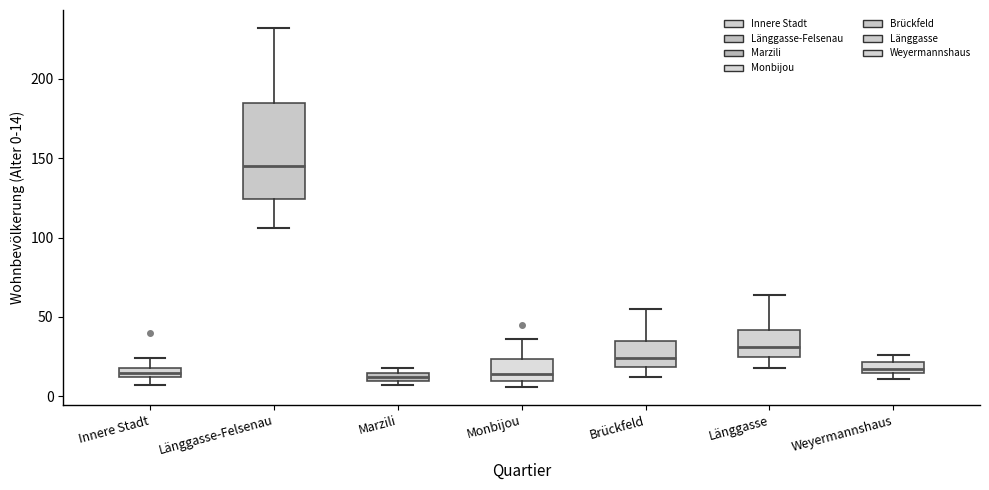

Comparing the boxes themselves (not the whiskers), which one is the tallest?

Länggasse-Felsenau